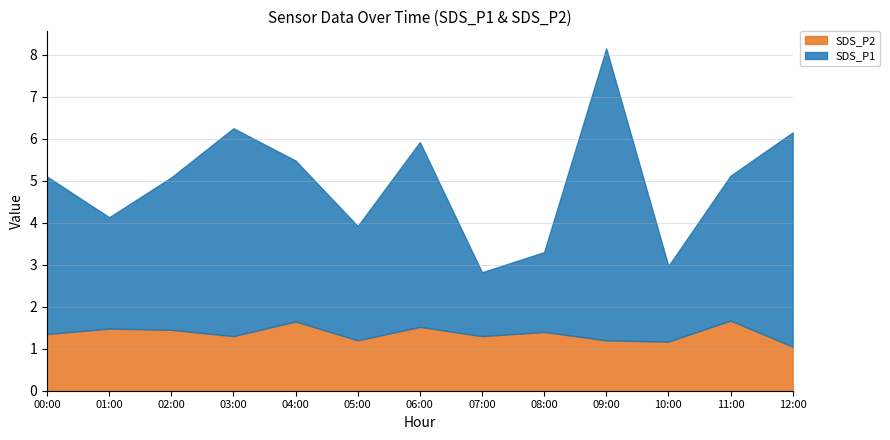

What is the difference between the maximum and minimum values in the SDS_P2 series?

0.6